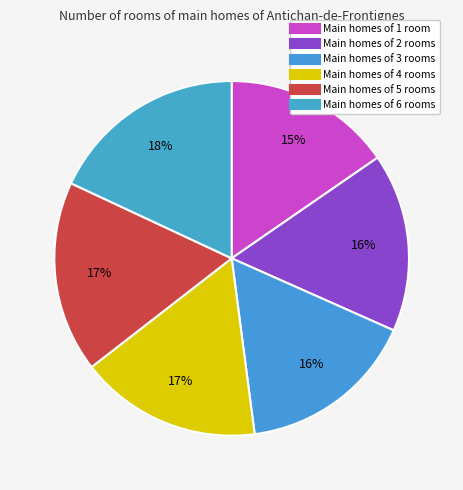

How many segments does this pie chart have?

6